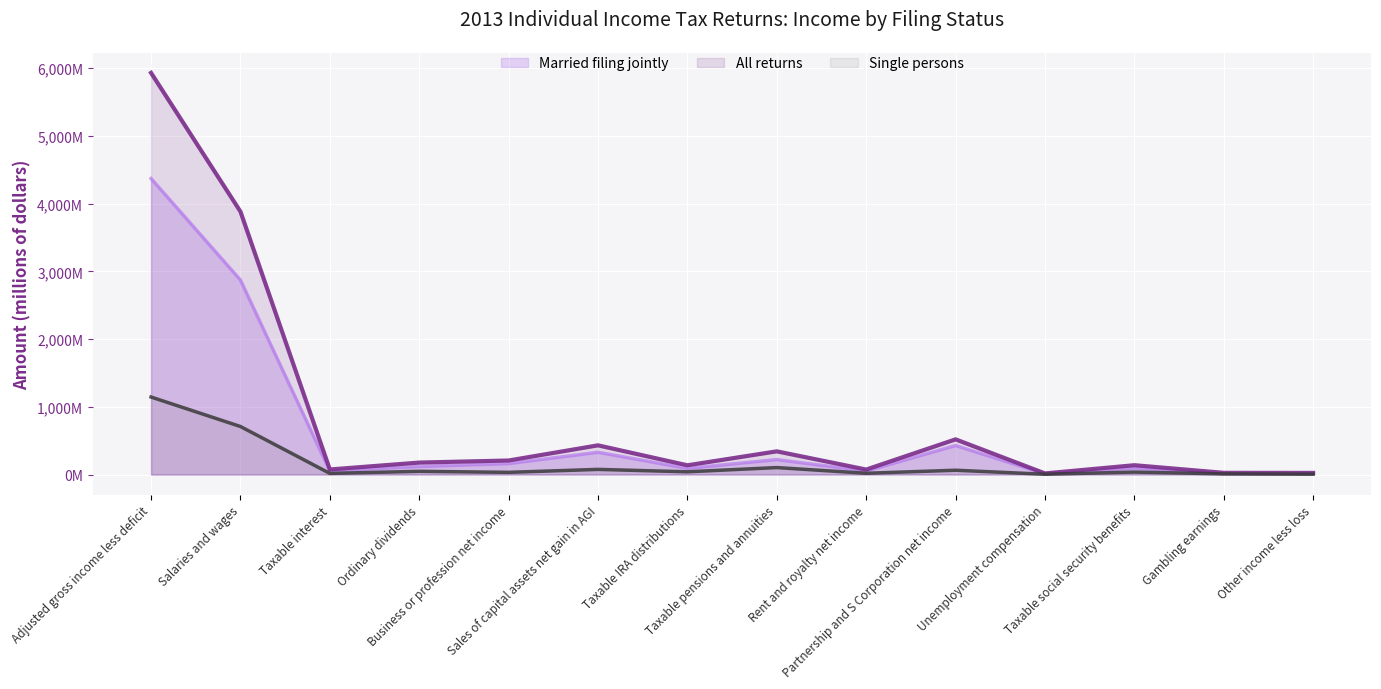

Reading left to right, what are all the values shown in this chart?

All returns: 5930.7	3882.4	75.0	176.7	207.2	431.2	136.4	342.5	73.6	519.5	16.7	137.7	25.5	24.1
Married filing jointly: 4370.7	2871.6	53.6	118.8	161.5	328.9	90.5	221.0	51.5	428.5	10.6	97.2	13.2	17.4
Single persons: 1144.6	709.2	16.8	47.5	32.4	76.1	40.5	102.9	18.6	63.6	4.2	36.3	9.4	4.9